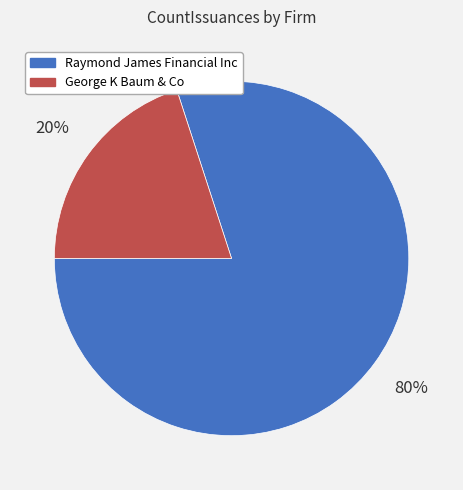

To the nearest percent, what is the difference between the George K Baum & Co and Raymond James Financial Inc slice percentages?

60%